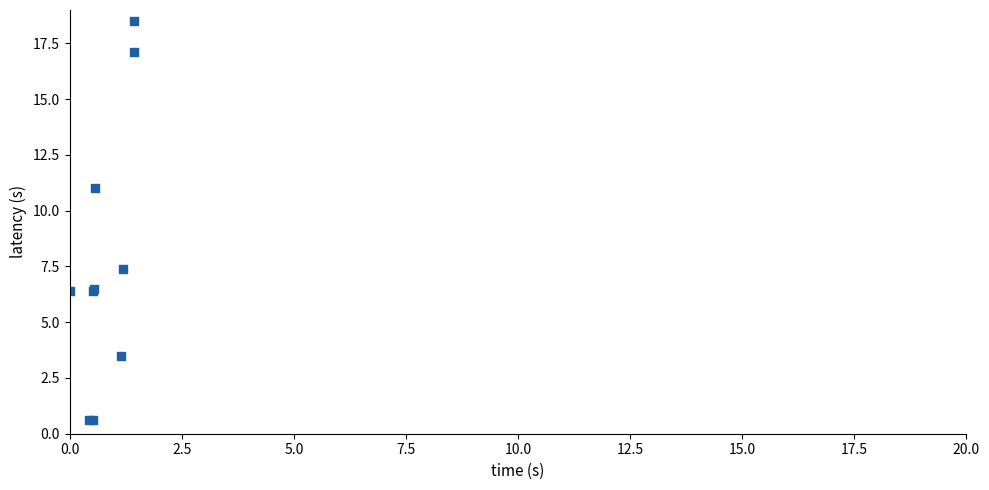

What Y value in the scatter plot is closest to 9?

7.4